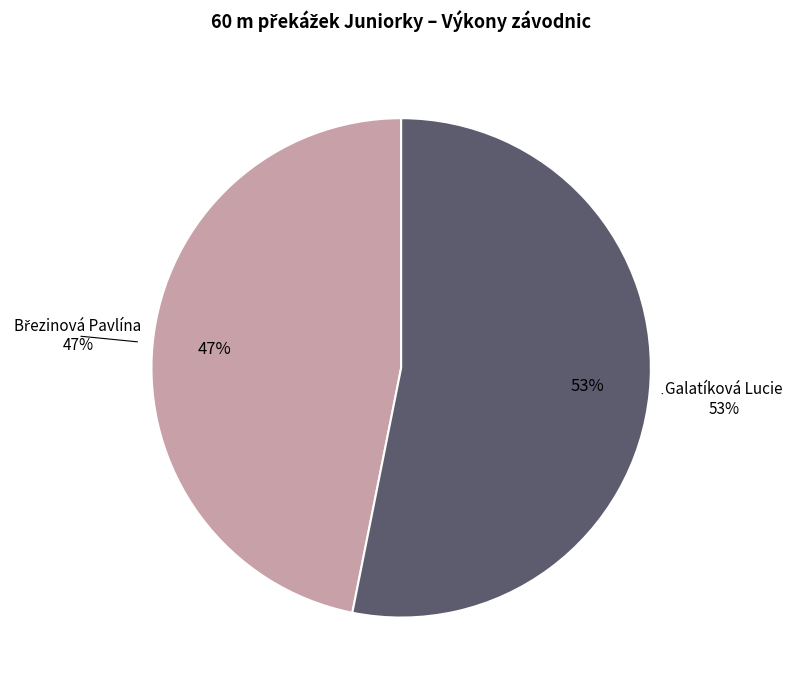

Rank the categories by value from highest to lowest.

Galatíková Lucie, Březinová Pavlína